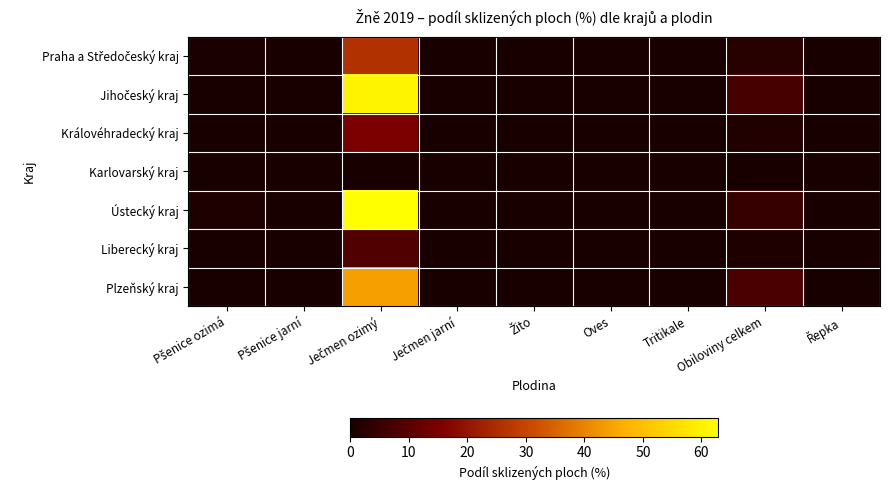

What is the spread (max minus min) of values at Pšenice ozimá?

1.1